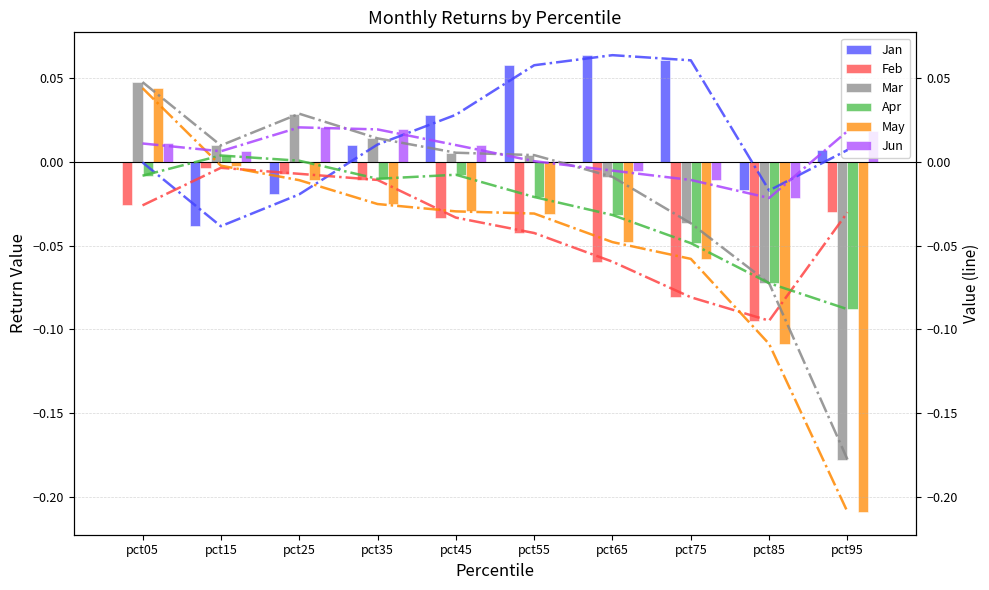

What is the sum of all Mar values?

-0.2